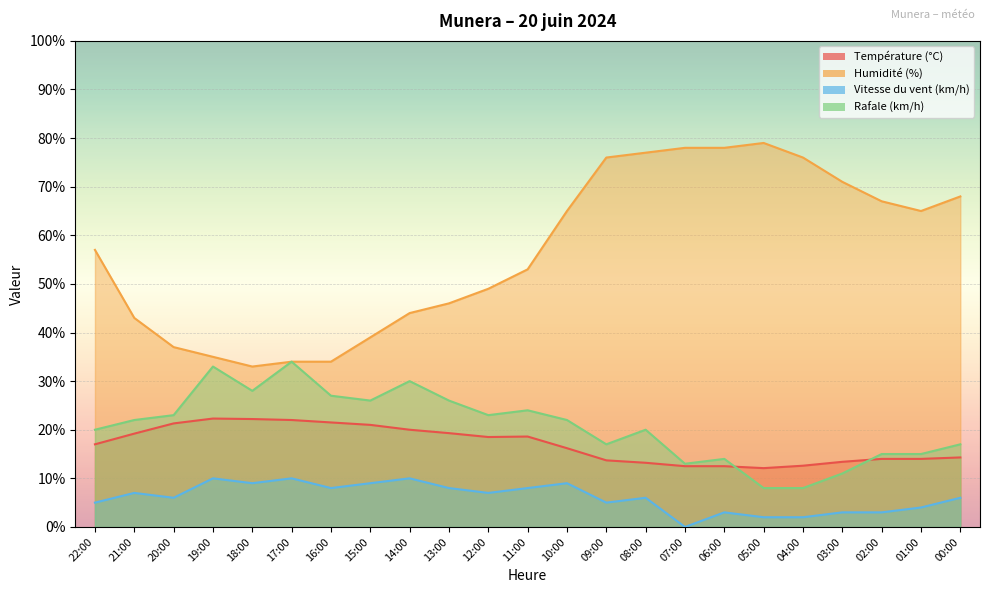

Rank the categories by Rafale (km/h) value from highest to lowest.

17:00, 19:00, 14:00, 18:00, 16:00, 15:00, 13:00, 11:00, 20:00, 12:00, 21:00, 10:00, 22:00, 08:00, 09:00, 00:00, 02:00, 01:00, 06:00, 07:00, 03:00, 05:00, 04:00